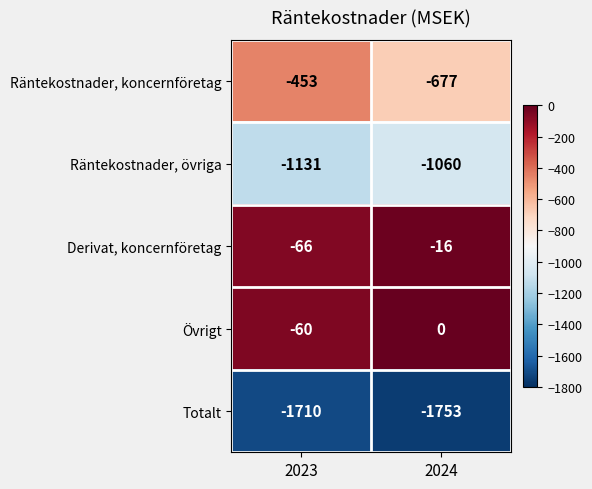

What is the difference between the highest and lowest values at 2024?

1753